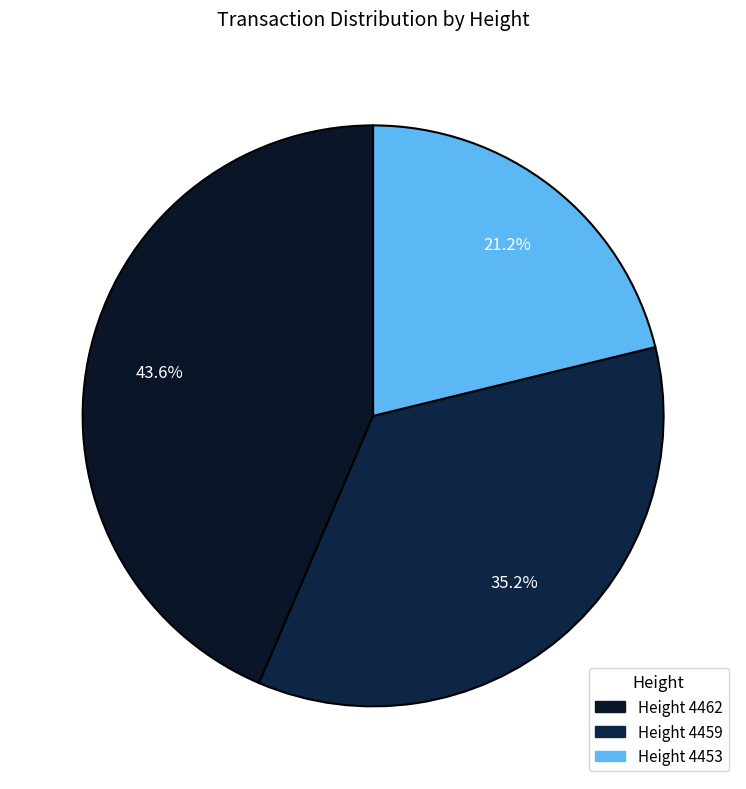

To the nearest percent, what is the difference between the largest and smallest slice percentages?

22%